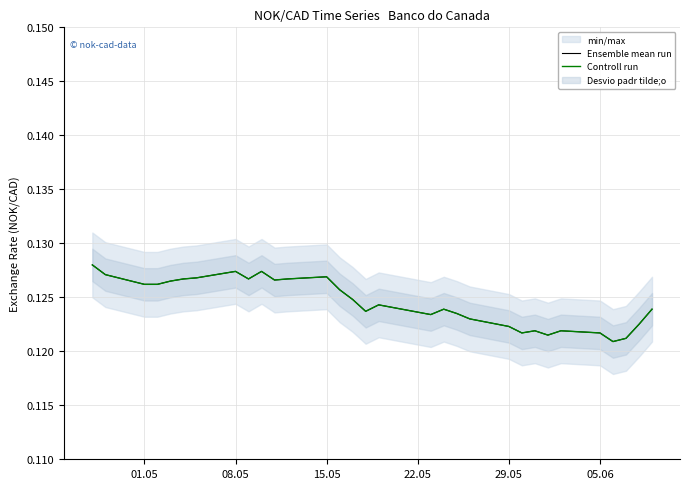

True or false: Ensemble mean run has more than 0 points higher than both neighbors.

True